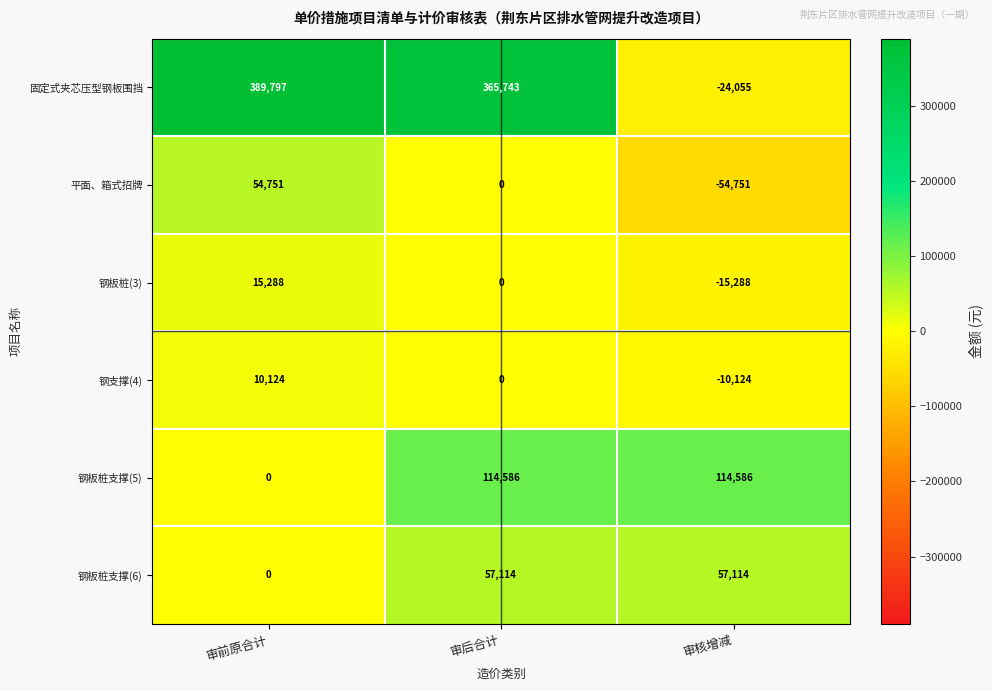

Count the number of data series in this chart.

6